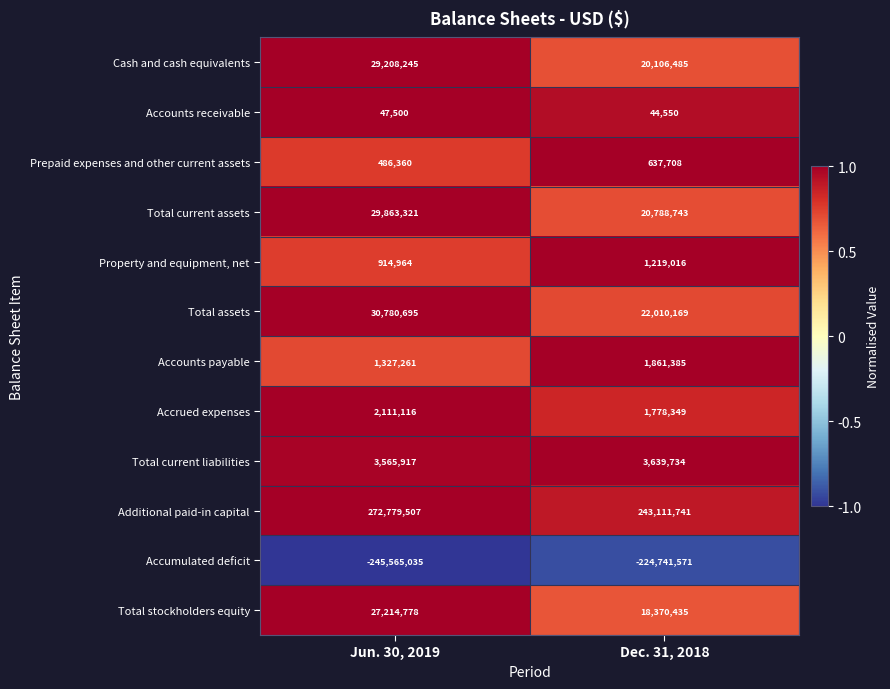

Reading left to right, what are all the values shown in this chart?

Cash and cash equivalents: Jun. 30, 2019=29208245	Dec. 31, 2018=20106485
Accounts receivable: Jun. 30, 2019=47500	Dec. 31, 2018=44550
Prepaid expenses and other current assets: Jun. 30, 2019=486360	Dec. 31, 2018=637708
Total current assets: Jun. 30, 2019=29863321	Dec. 31, 2018=20788743
Property and equipment, net: Jun. 30, 2019=914964	Dec. 31, 2018=1219016
Total assets: Jun. 30, 2019=30780695	Dec. 31, 2018=22010169
Accounts payable: Jun. 30, 2019=1327261	Dec. 31, 2018=1861385
Accrued expenses: Jun. 30, 2019=2111116	Dec. 31, 2018=1778349
Total current liabilities: Jun. 30, 2019=3565917	Dec. 31, 2018=3639734
Additional paid-in capital: Jun. 30, 2019=272779507	Dec. 31, 2018=243111741
Accumulated deficit: Jun. 30, 2019=-245565035	Dec. 31, 2018=-224741571
Total stockholders equity: Jun. 30, 2019=27214778	Dec. 31, 2018=18370435